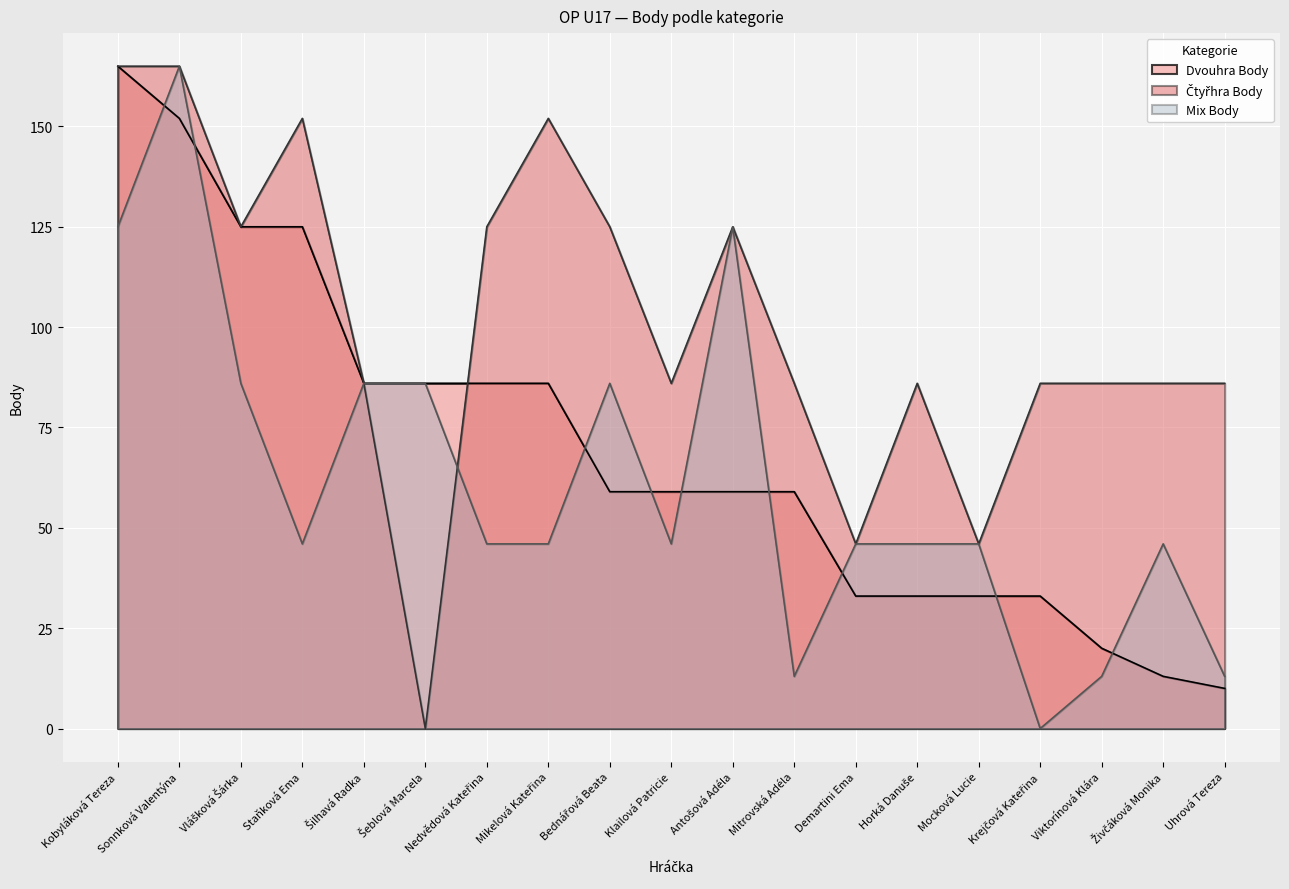

What are all the series names shown in the legend?

Dvouhra Body, Čtyřhra Body, Mix Body